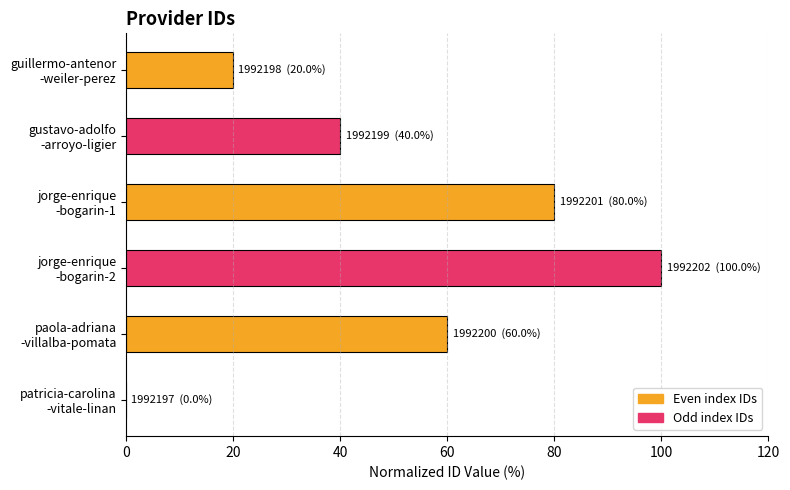

How many values are above zero?

5